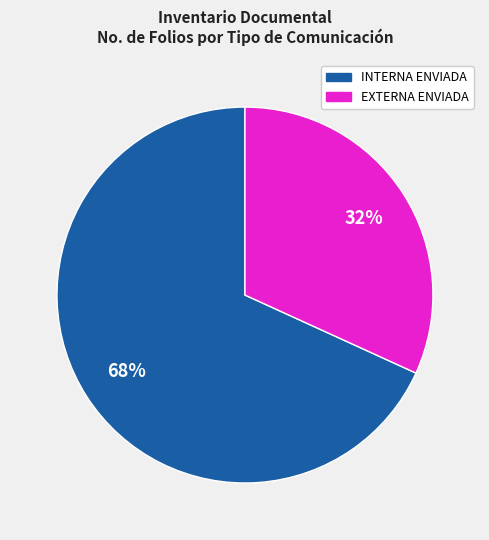

To the nearest percent, what is the difference between the largest and smallest slice percentages?

36%